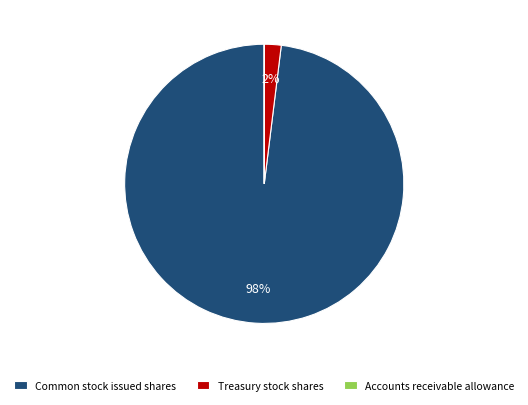

Does Treasury stock shares represent more than half of the total?

No